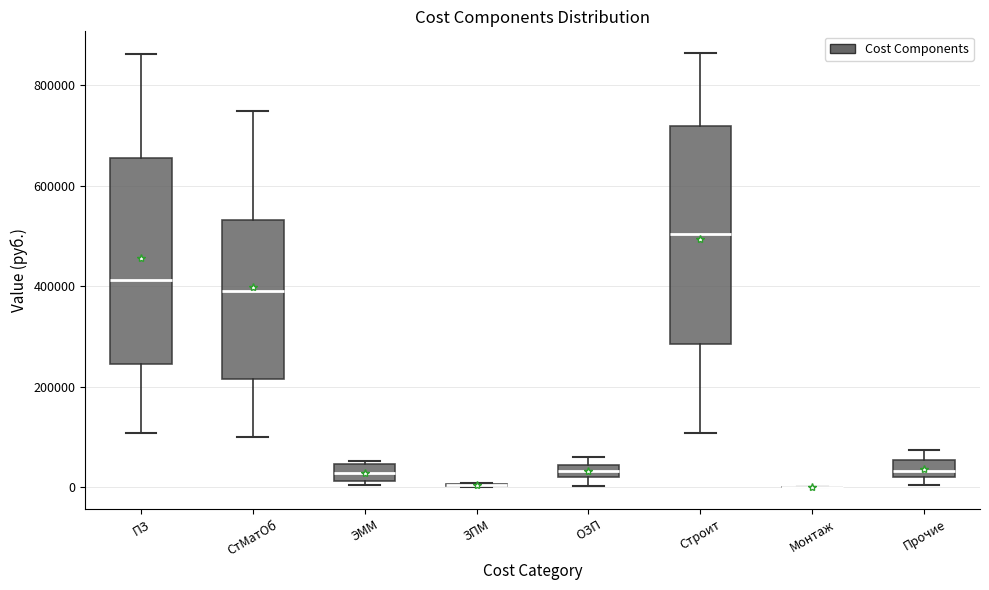

Which box is the tallest, from its lower edge to its upper edge?

Строит